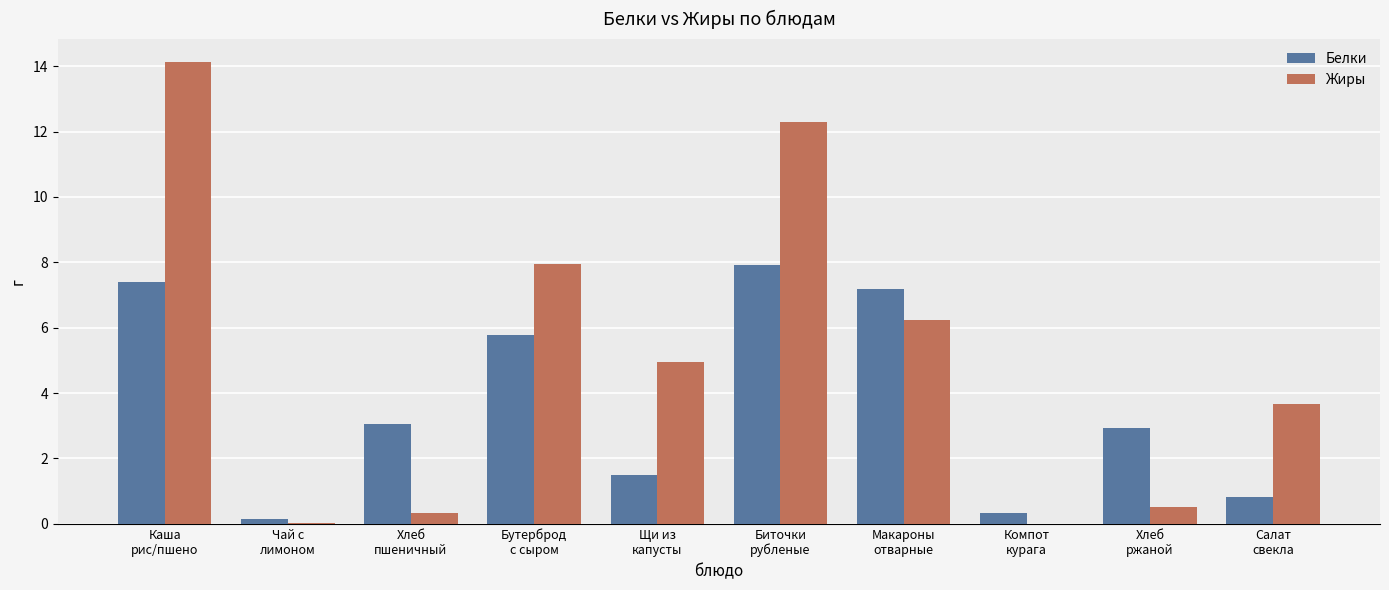

At which label does Белки first exceed 3?

Каша
рис/пшено